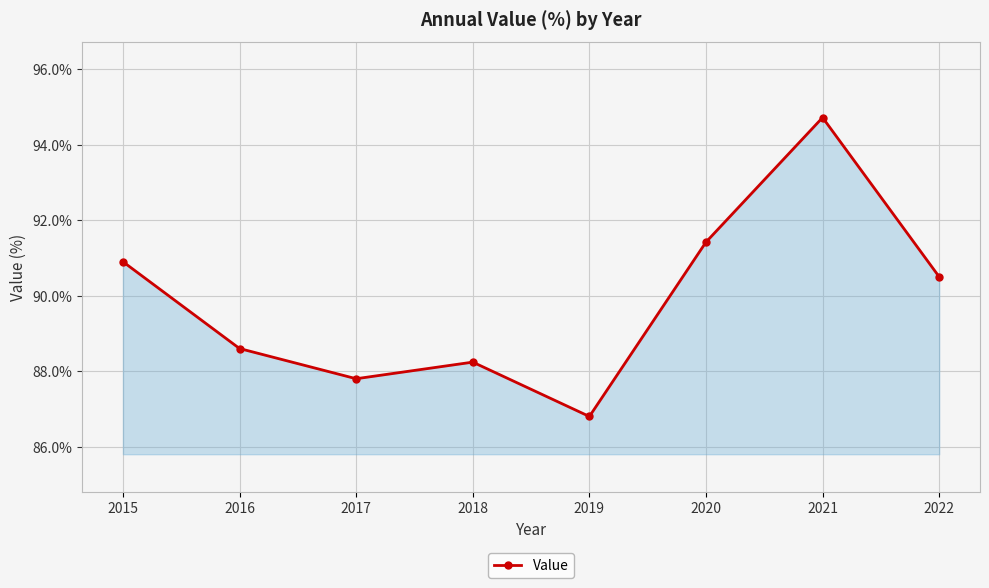

How many lines are shown in the chart?

1